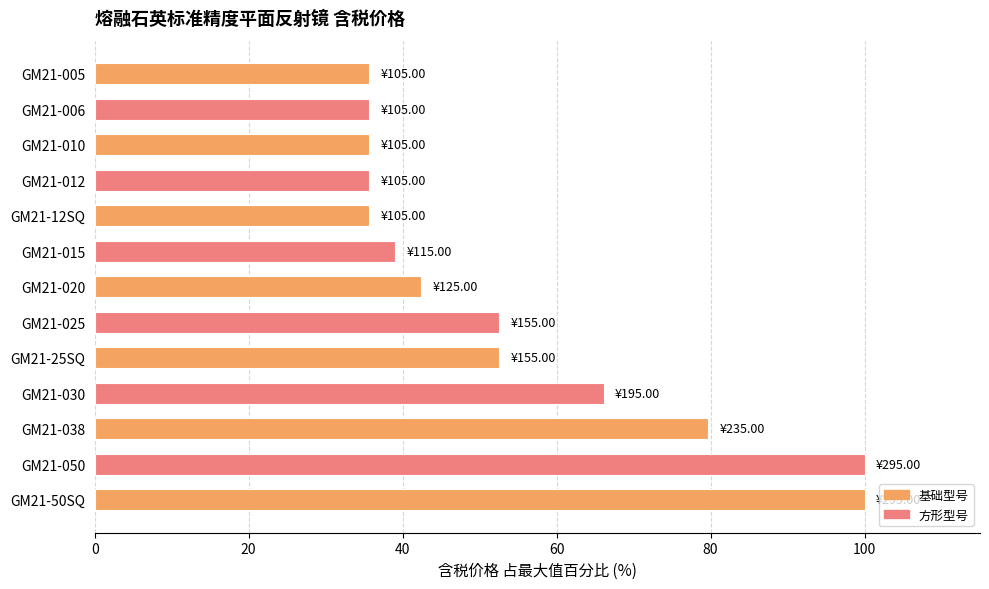

What is the difference between the second highest and second lowest values?

64.4